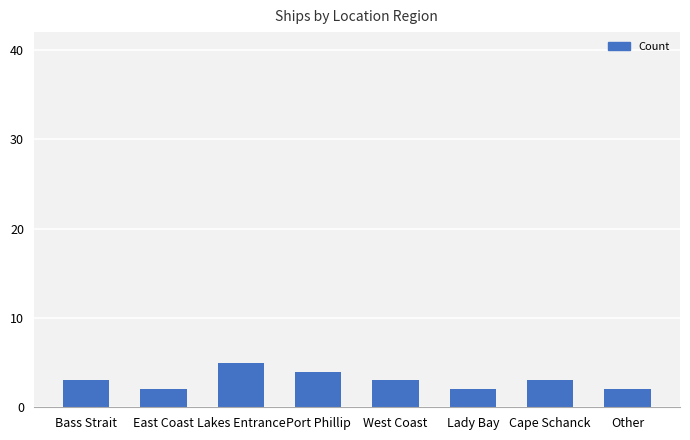

Reading left to right, transcribe all the data shown in this chart.

3	2	5	4	3	2	3	2